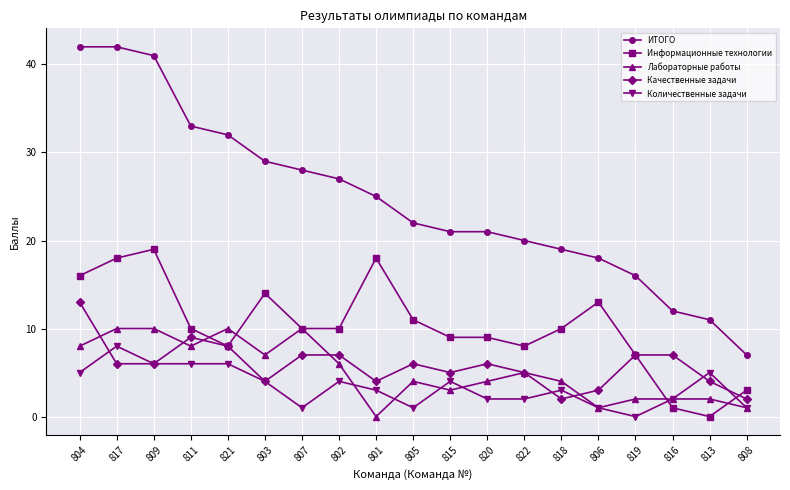

Reading left to right, what are all the values shown in this chart?

ИТОГО: 42	42	41	33	32	29	28	27	25	22	21	21	20	19	18	16	12	11	7
Информационные технологии: 16	18	19	10	8	14	10	10	18	11	9	9	8	10	13	7	1	0	3
Лабораторные работы: 8	10	10	8	10	7	10	6	0	4	3	4	5	4	1	2	2	2	1
Качественные задачи: 13	6	6	9	8	4	7	7	4	6	5	6	5	2	3	7	7	4	2
Количественные задачи: 5	8	6	6	6	4	1	4	3	1	4	2	2	3	1	0	2	5	1